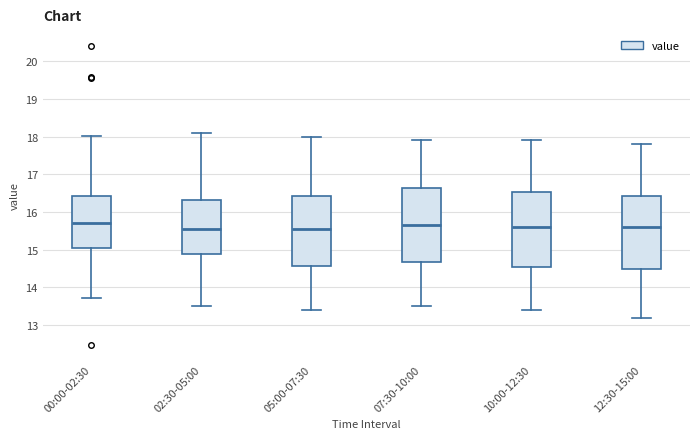

Where does the upper whisker of the box for 00:00-02:30 end on the y-axis? The values are not printed on the chart, so give them approximately, as read against the axis.

18.0